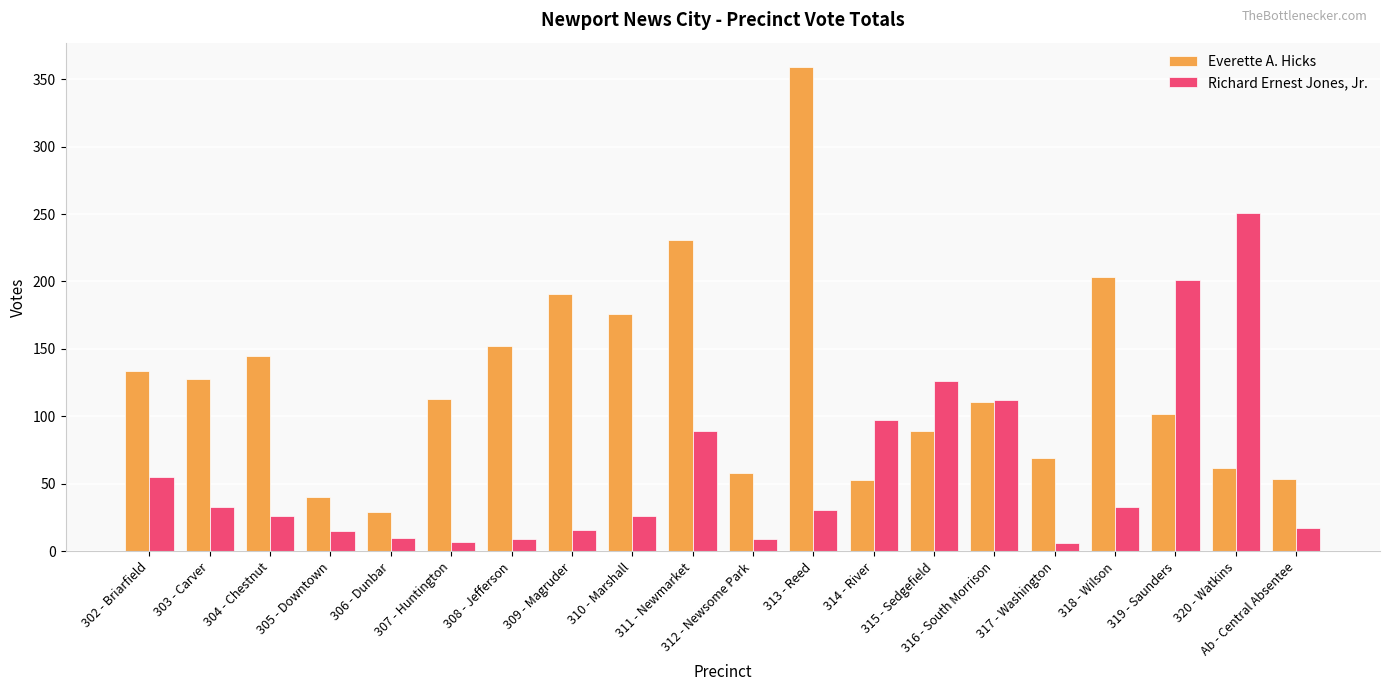

What is the value of the Richard Ernest Jones, Jr. bar at the 4th from the left?

15